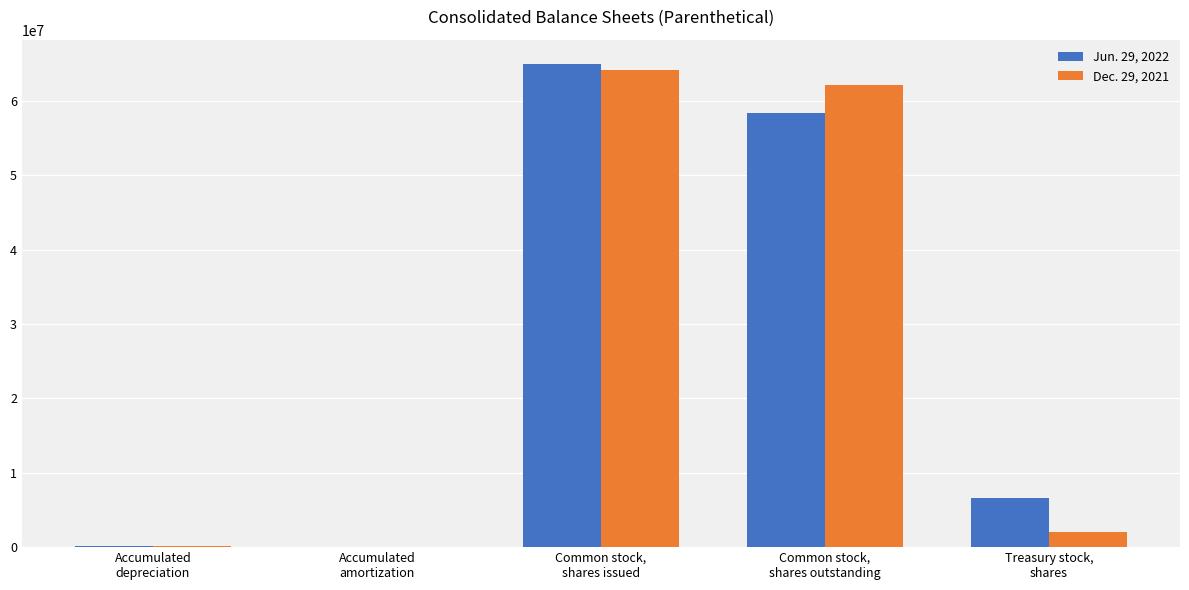

How many series are shown in this chart?

2